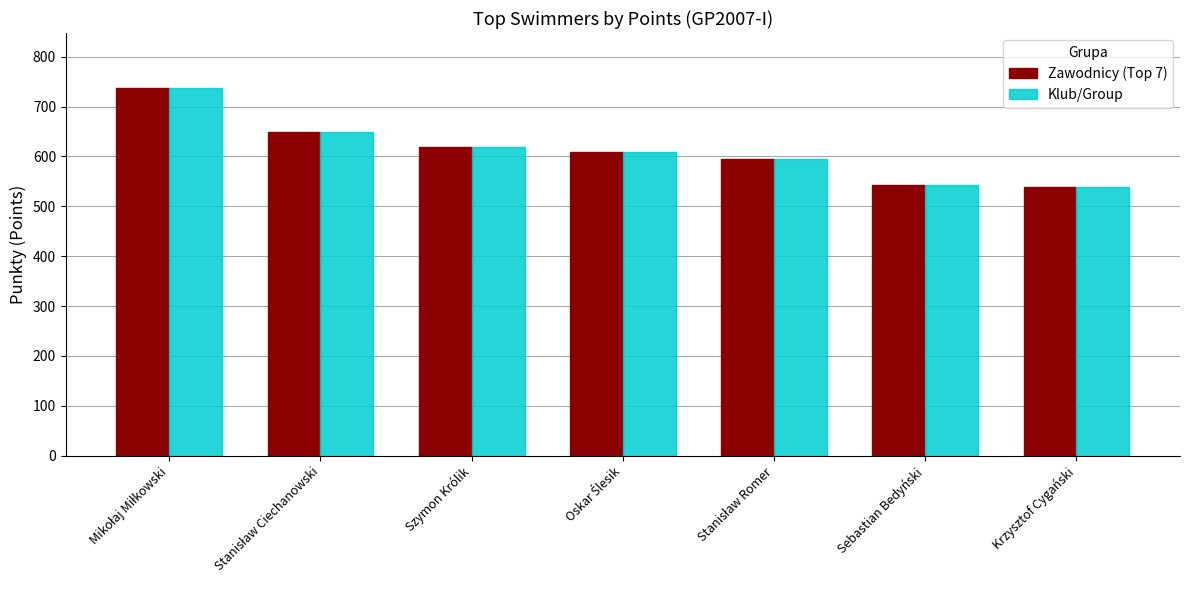

What is the maximum value for Zawodnicy (Top 7)?

737